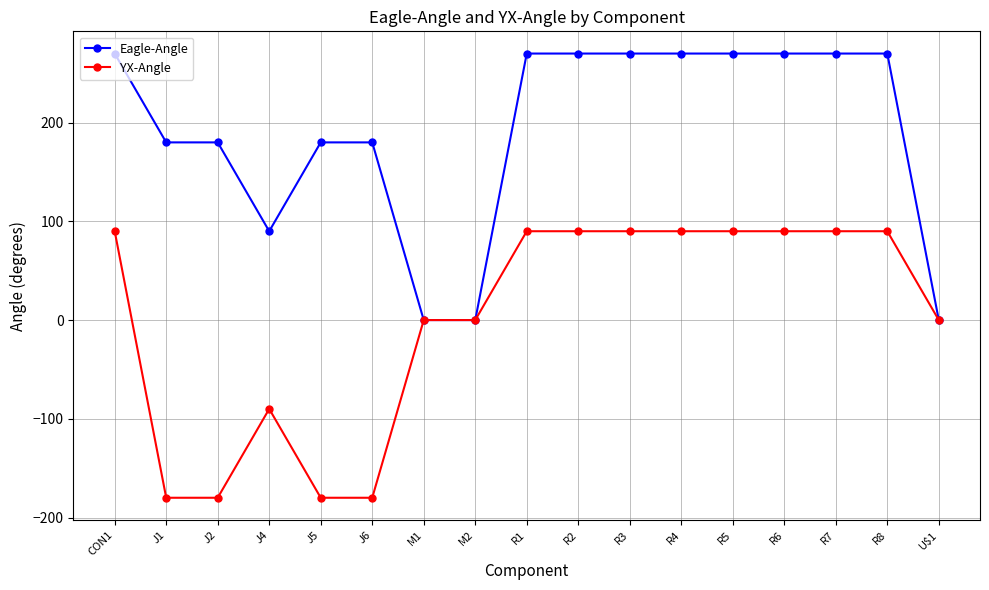

True or false: YX-Angle has more than 0 interior local peaks.

True